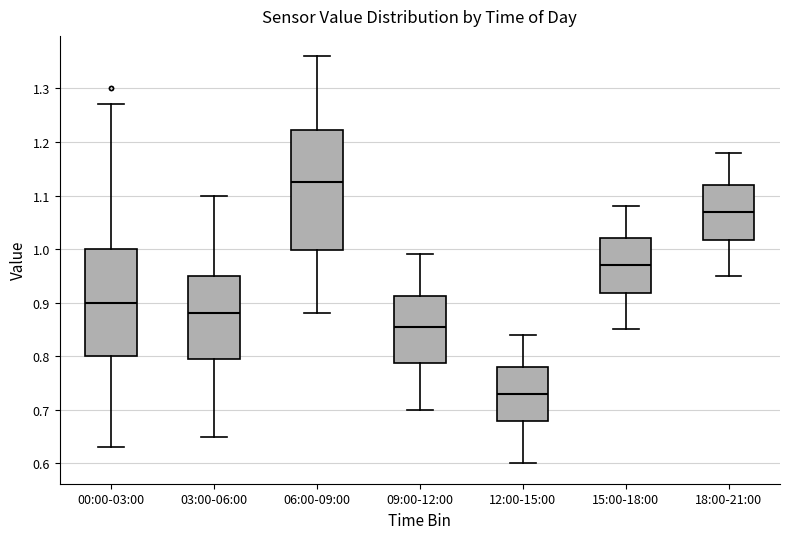

Reading left to right, transcribe this box plot: for each box, give where its median line is, the range the box spans, and where its two whiskers end, as read against the y-axis. The values are not printed on the chart, so give them approximately, as read against the axis.

00:00-03:00: median 0.90, box 0.80 to 1.00, whiskers 0.63 to 1.27
03:00-06:00: median 0.88, box 0.80 to 0.95, whiskers 0.65 to 1.10
06:00-09:00: median 1.13, box 1.00 to 1.22, whiskers 0.88 to 1.36
09:00-12:00: median 0.86, box 0.79 to 0.91, whiskers 0.70 to 0.99
12:00-15:00: median 0.73, box 0.68 to 0.78, whiskers 0.60 to 0.84
15:00-18:00: median 0.97, box 0.92 to 1.02, whiskers 0.85 to 1.08
18:00-21:00: median 1.07, box 1.02 to 1.12, whiskers 0.95 to 1.18